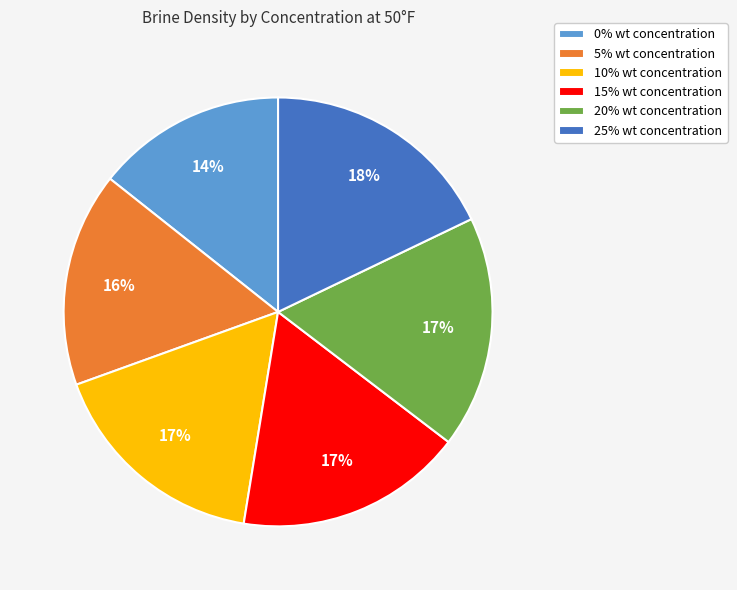

The 0% slice represents 14% of the pie. True or false?

True